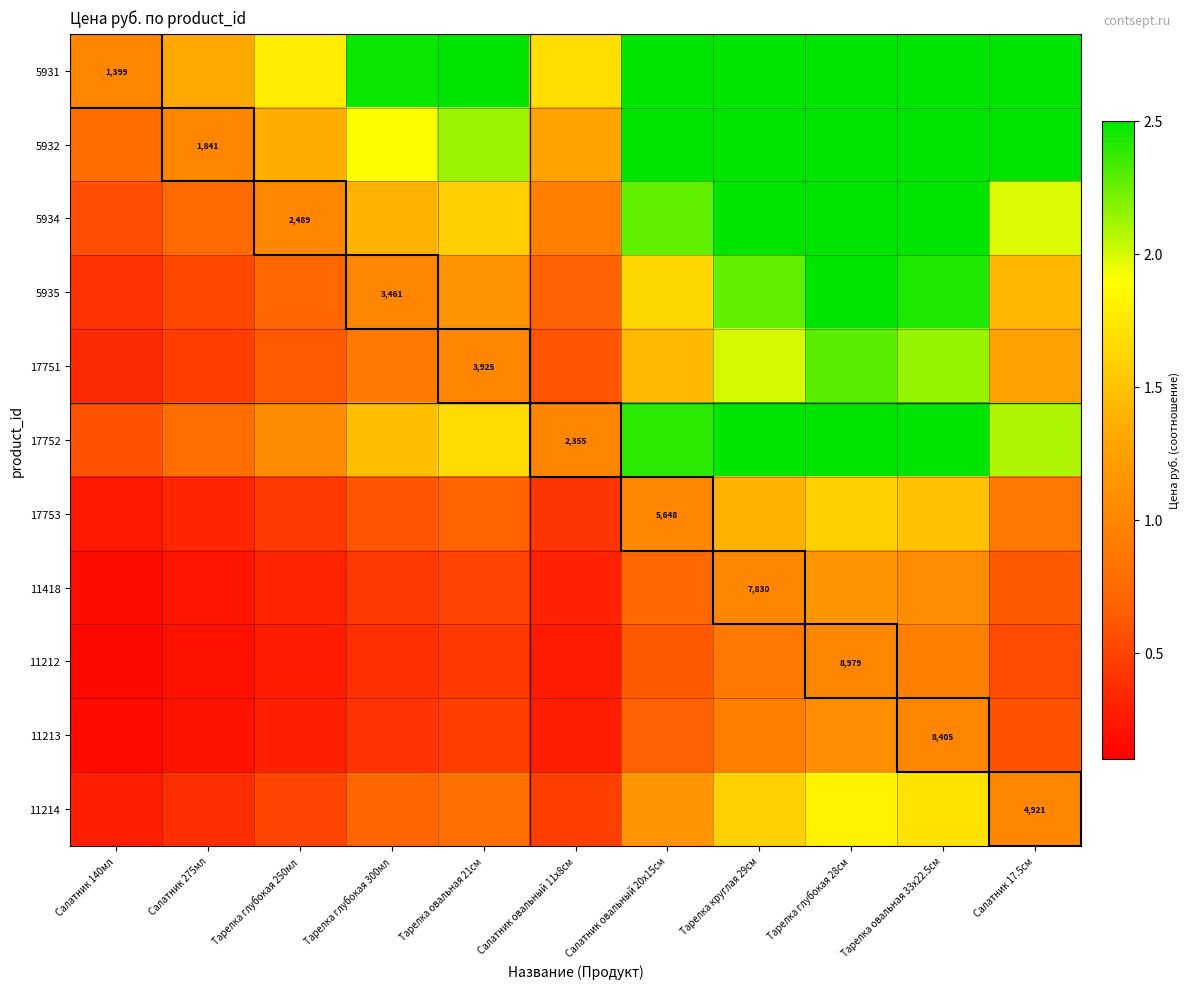

At which label does 17751 reach its minimum?

Салатник 140мл